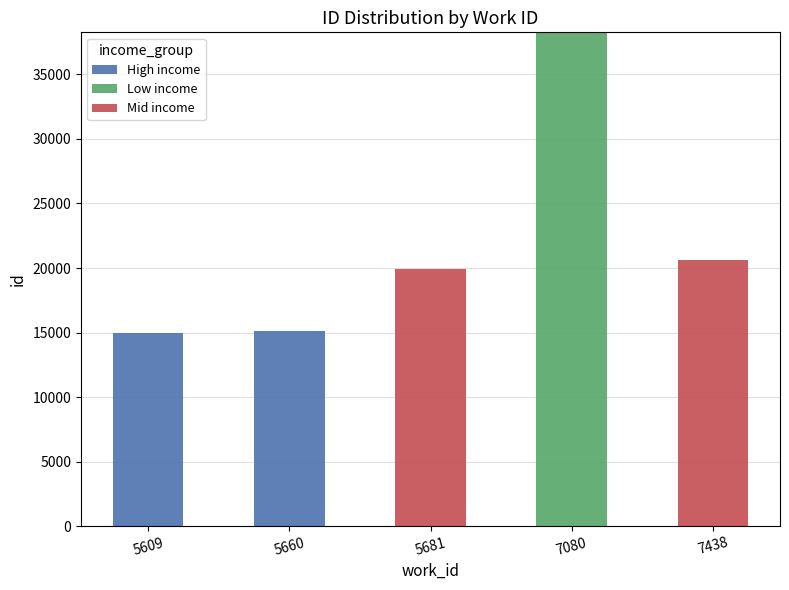

What are all the series names shown in the legend?

High income, Low income, Mid income